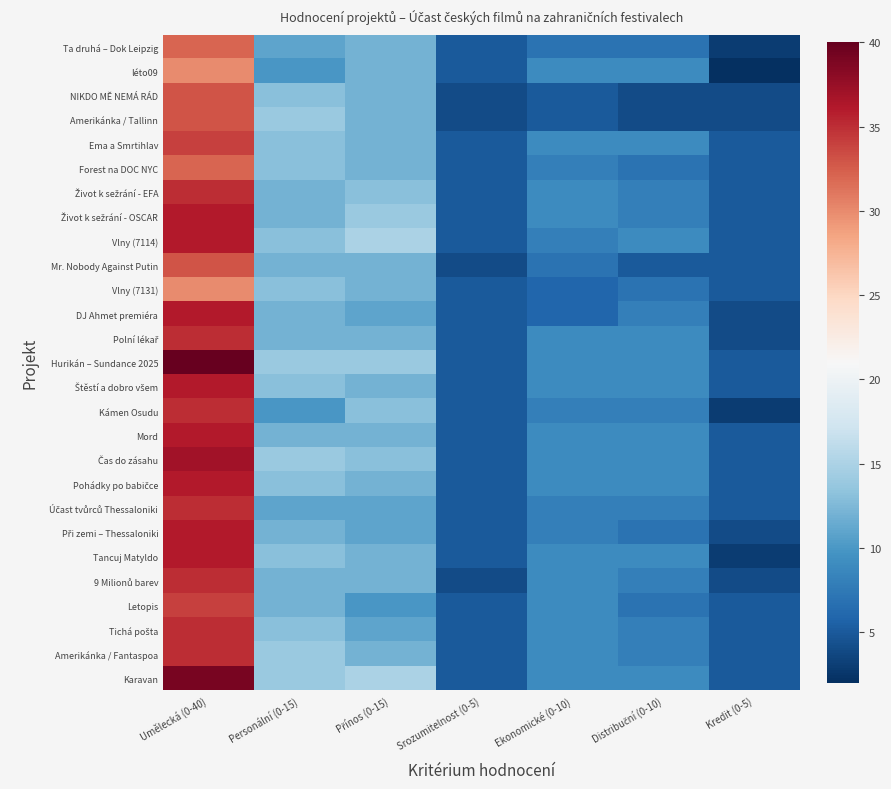

What is the maximum value shown in the chart?

40